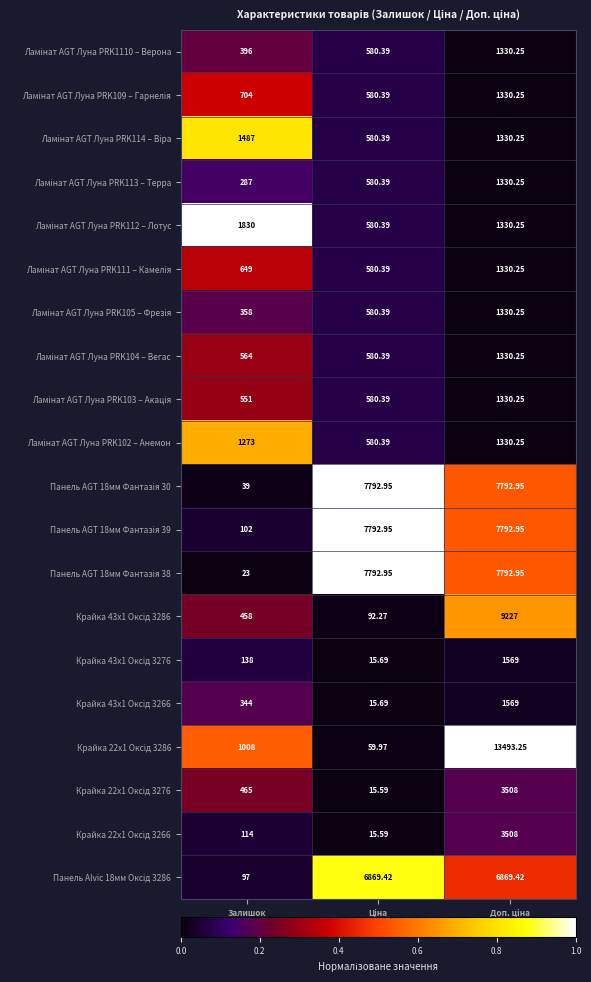

Rank the series at Залишок from lowest to highest value.

Панель AGT 18мм Фантазія 38, Панель AGT 18мм Фантазія 30, Панель Alvic 18мм Оксід 3286, Панель AGT 18мм Фантазія 39, Крайка 22x1 Оксід 3266, Крайка 43x1 Оксід 3276, Ламінат AGT Луна PRK113 – Терра, Крайка 43x1 Оксід 3266, Ламінат AGT Луна PRK105 – Фрезія, Ламінат AGT Луна PRK1110 – Верона, Крайка 43x1 Оксід 3286, Крайка 22x1 Оксід 3276, Ламінат AGT Луна PRK103 – Акація, Ламінат AGT Луна PRK104 – Вегас, Ламінат AGT Луна PRK111 – Камелія, Ламінат AGT Луна PRK109 – Гарнелія, Крайка 22x1 Оксід 3286, Ламінат AGT Луна PRK102 – Анемон, Ламінат AGT Луна PRK114 – Віра, Ламінат AGT Луна PRK112 – Лотус